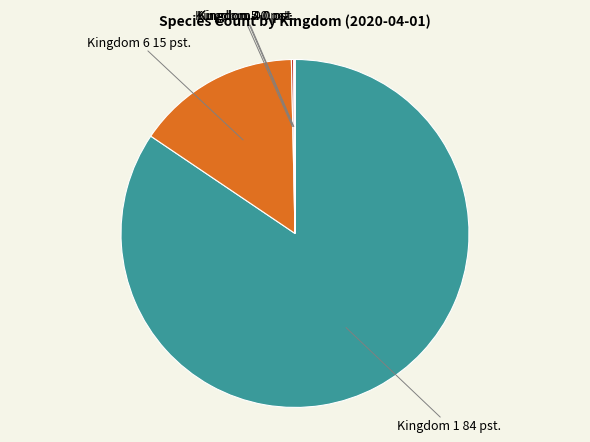

Is there any slice that represents more than half of the pie?

Yes